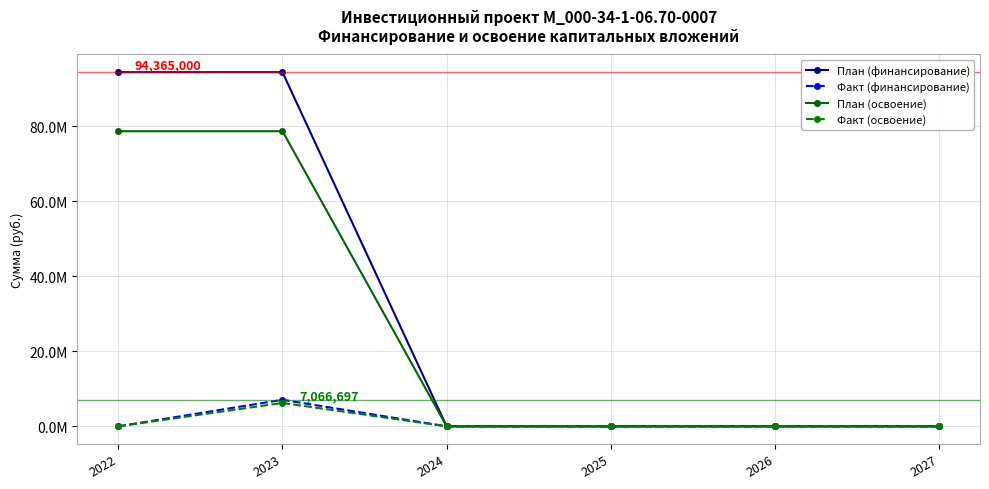

True or false: План (освоение) and План (финансирование) cross at least once.

False